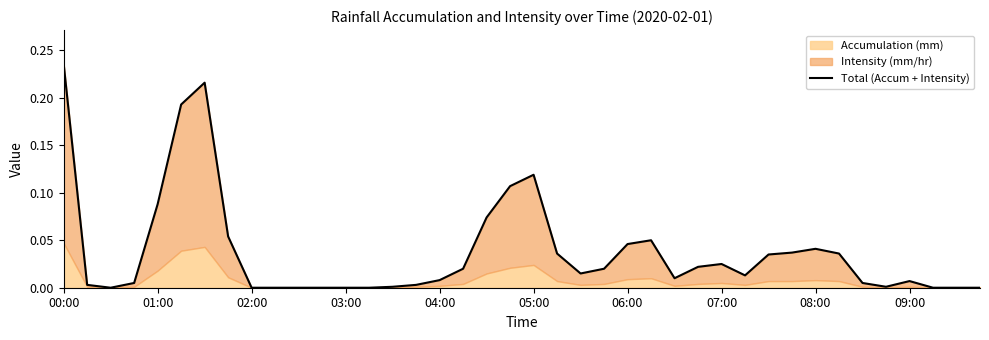

Which has a higher value, 15 or 34?

34